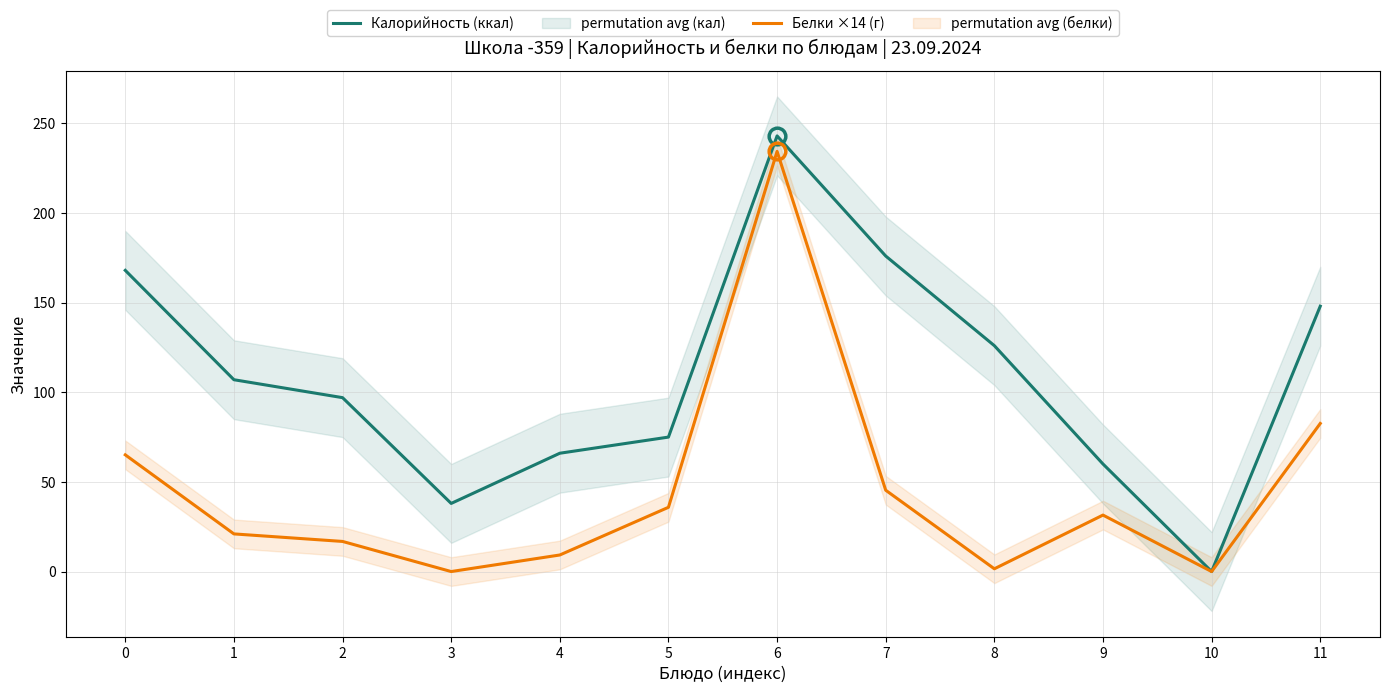

How many interior local valleys does the Белки ×14 (г) series have?

3